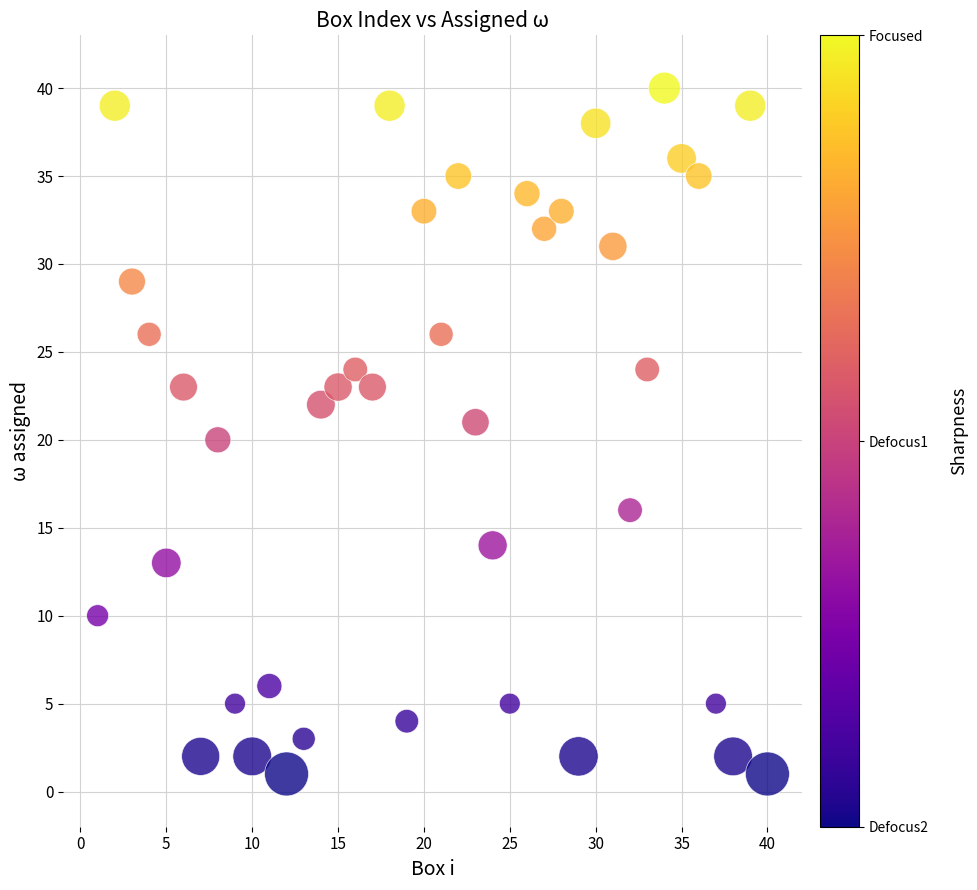

What is the range of Y values (max minus min)?

39